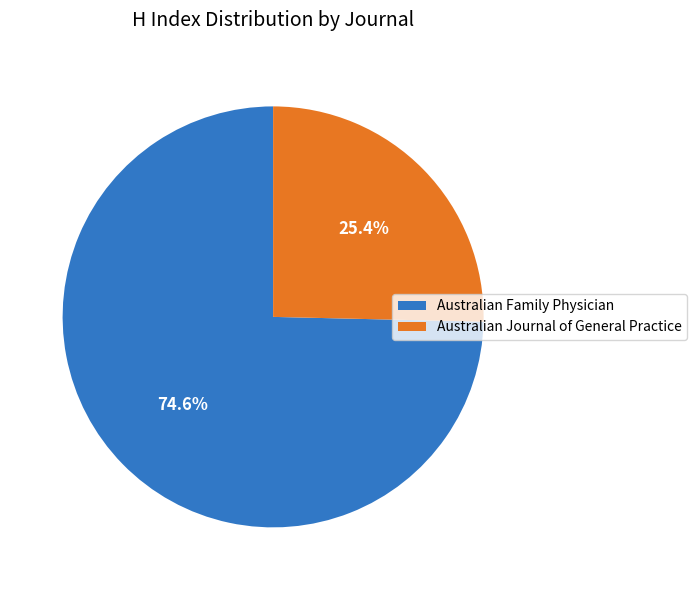

How many slices are in this pie chart?

2